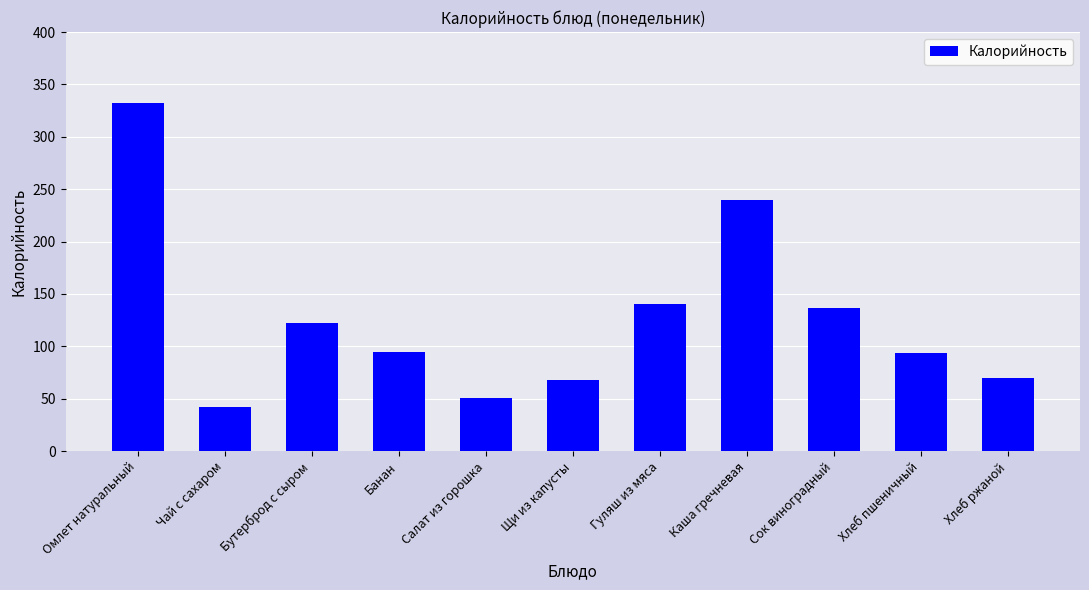

Which category has the highest value across all series?

Омлет натуральный